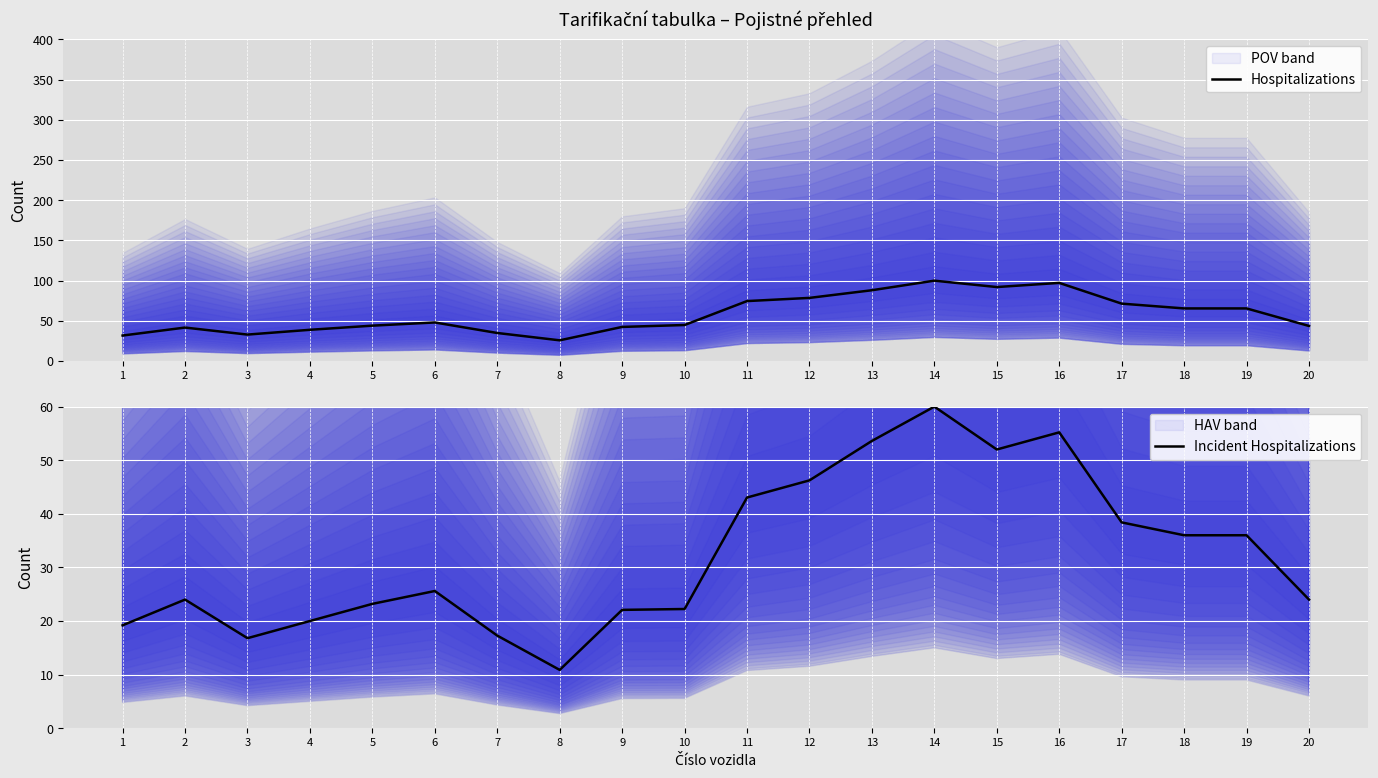

Which category has the lowest value across all series?

8